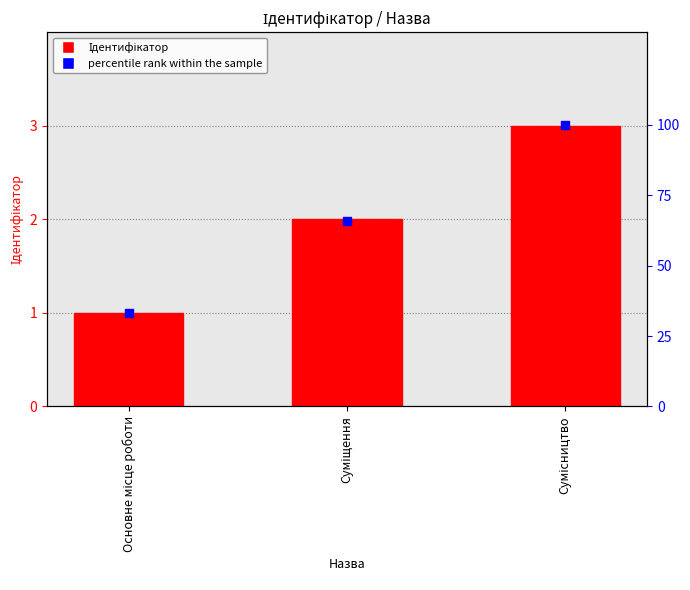

What is the total value across all series at Суміщення?

68